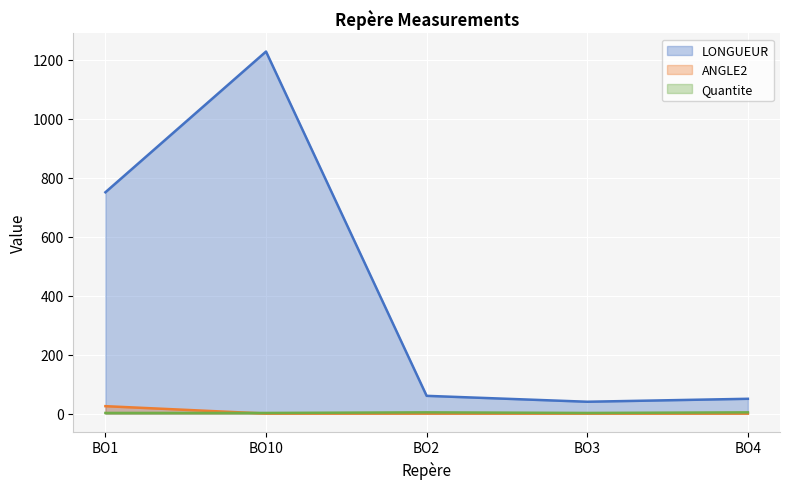

True or false: Quantite and LONGUEUR cross at least once.

False